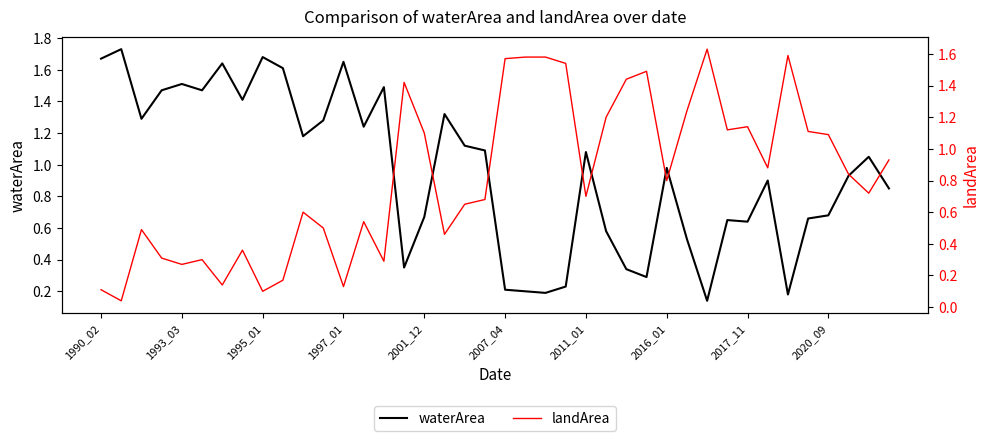

In waterArea, how many points are lower than both neighbors (excluding endpoints)?

11